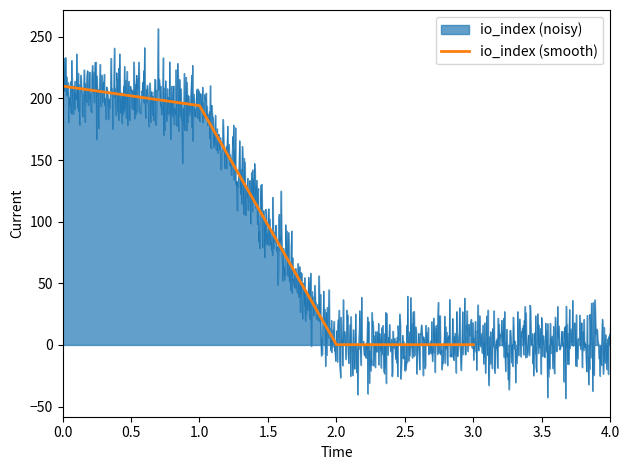

Reading left to right, list all the values displayed in this chart.

210.0	194.2	0.2	0.2